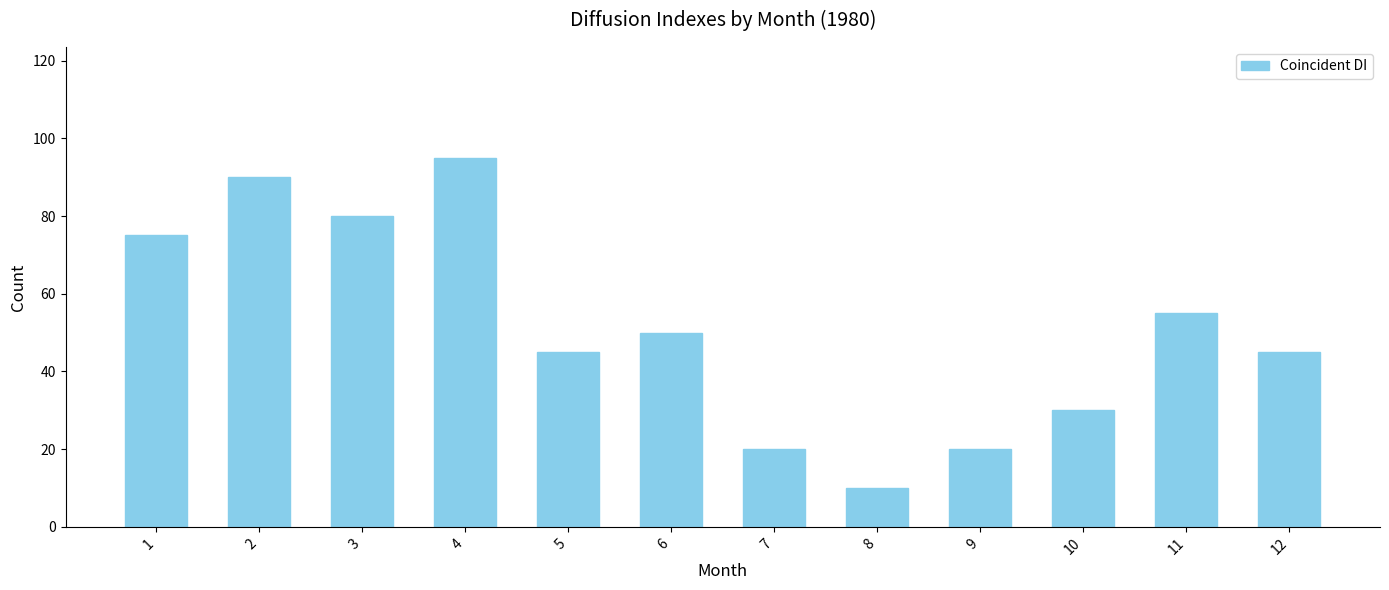

Is it true that the value at 3 is 140?

False